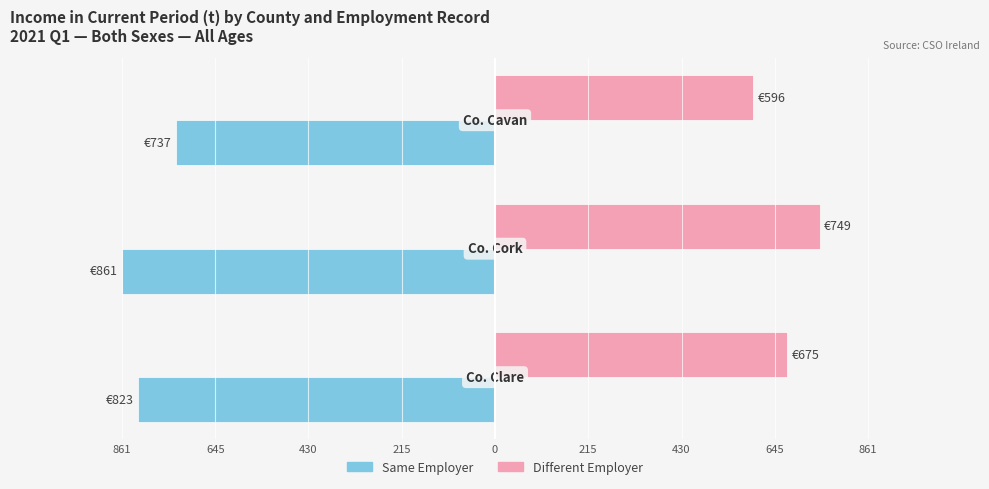

What are all the series names shown in the legend?

Same Employer, Different Employer